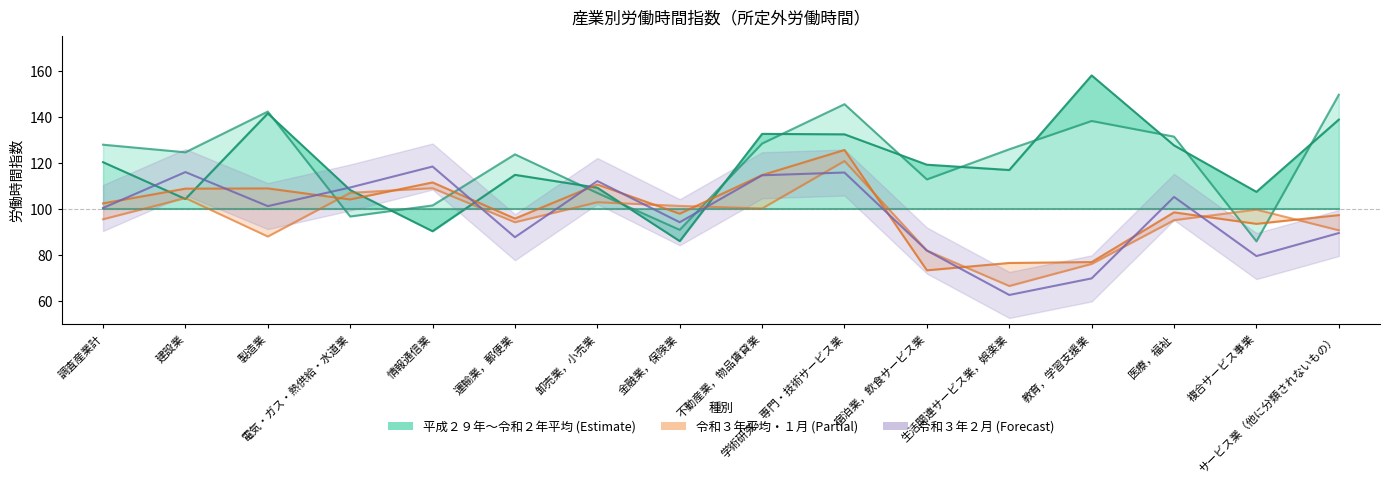

Reading left to right, list all the values displayed in this chart.

平成２９年平均: 調査産業計=127.8	建設業=124.5	製造業=142.2	電気・ガス・熱供給・水道業=96.6	情報通信業=101.4	運輸業，郵便業=123.6	卸売業，小売業=106.8	金融業，保険業=90.8	不動産業，物品賃貸業=128.3	学術研究，専門・技術サービス業=145.4	宿泊業，飲食サービス業=112.7	生活関連サービス業，娯楽業=125.8	教育，学習支援業=138.1	医療，福祉=131.3	複合サービス事業=85.8	サービス業（他に分類されないもの）=149.5
平成３０年平均: 調査産業計=120.2	建設業=104.2	製造業=141.4	電気・ガス・熱供給・水道業=108.1	情報通信業=90.2	運輸業，郵便業=114.7	卸売業，小売業=109.1	金融業，保険業=85.9	不動産業，物品賃貸業=132.5	学術研究，専門・技術サービス業=132.3	宿泊業，飲食サービス業=119.1	生活関連サービス業，娯楽業=116.8	教育，学習支援業=157.9	医療，福祉=127.5	複合サービス事業=107.3	サービス業（他に分類されないもの）=138.7
令和２年平均: 調査産業計=100.0	建設業=100.0	製造業=100.0	電気・ガス・熱供給・水道業=100.0	情報通信業=100.0	運輸業，郵便業=100.0	卸売業，小売業=100.0	金融業，保険業=100.0	不動産業，物品賃貸業=100.0	学術研究，専門・技術サービス業=100.0	宿泊業，飲食サービス業=100.0	生活関連サービス業，娯楽業=100.0	教育，学習支援業=100.0	医療，福祉=100.0	複合サービス事業=100.0	サービス業（他に分類されないもの）=100.0
令和３年平均: 調査産業計=102.3	建設業=108.7	製造業=108.8	電気・ガス・熱供給・水道業=104.0	情報通信業=111.4	運輸業，郵便業=95.7	卸売業，小売業=110.5	金融業，保険業=97.8	不動産業，物品賃貸業=114.6	学術研究，専門・技術サービス業=125.5	宿泊業，飲食サービス業=73.2	生活関連サービス業，娯楽業=76.4	教育，学習支援業=76.8	医療，福祉=98.4	複合サービス事業=93.4	サービス業（他に分類されないもの）=97.2
令和３年１月: 調査産業計=95.4	建設業=104.6	製造業=87.9	電気・ガス・熱供給・水道業=106.9	情報通信業=108.9	運輸業，郵便業=94.1	卸売業，小売業=102.8	金融業，保険業=101.2	不動産業，物品賃貸業=100.1	学術研究，専門・技術サービス業=120.7	宿泊業，飲食サービス業=81.8	生活関連サービス業，娯楽業=66.4	教育，学習支援業=76.0	医療，福祉=95.0	複合サービス事業=99.6	サービス業（他に分類されないもの）=90.6
令和３年２月: 調査産業計=100.3	建設業=115.9	製造業=101.1	電気・ガス・熱供給・水道業=109.2	情報通信業=118.3	運輸業，郵便業=87.6	卸売業，小売業=112.0	金融業，保険業=94.1	不動産業，物品賃貸業=114.5	学術研究，専門・技術サービス業=115.7	宿泊業，飲食サービス業=81.8	生活関連サービス業，娯楽業=62.5	教育，学習支援業=69.7	医療，福祉=105.1	複合サービス事業=79.4	サービス業（他に分類されないもの）=89.4